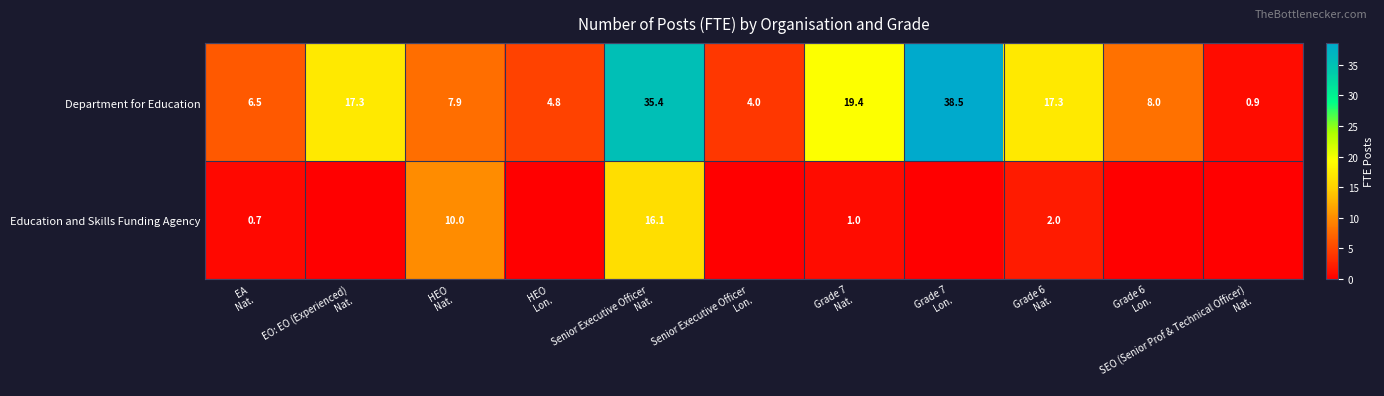

What is the highest value of the Department for Education series?

38.5